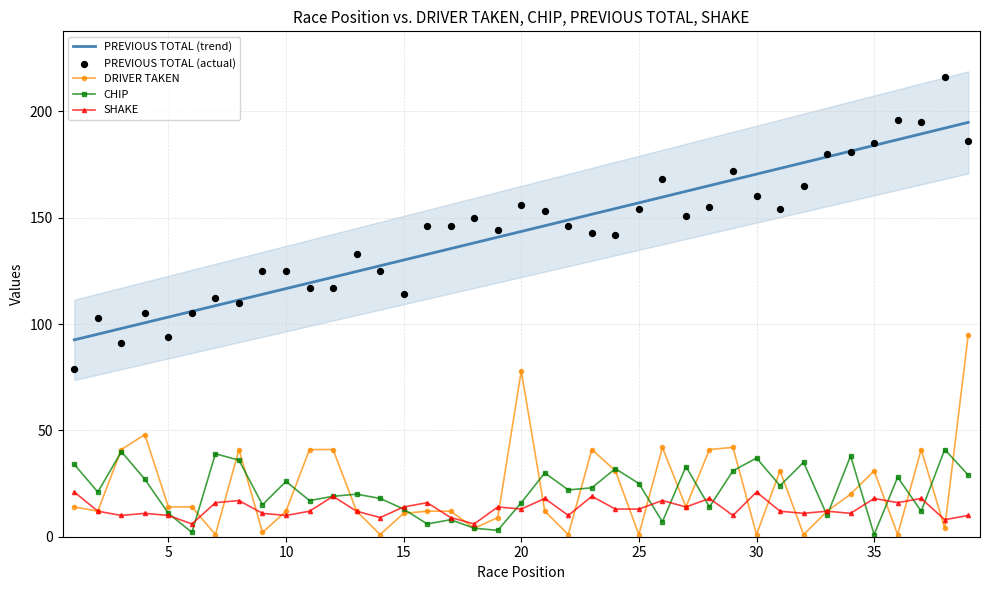

What are all the series names shown in the legend?

DRIVER TAKEN, CHIP, PREVIOUS TOTAL, SHAKE